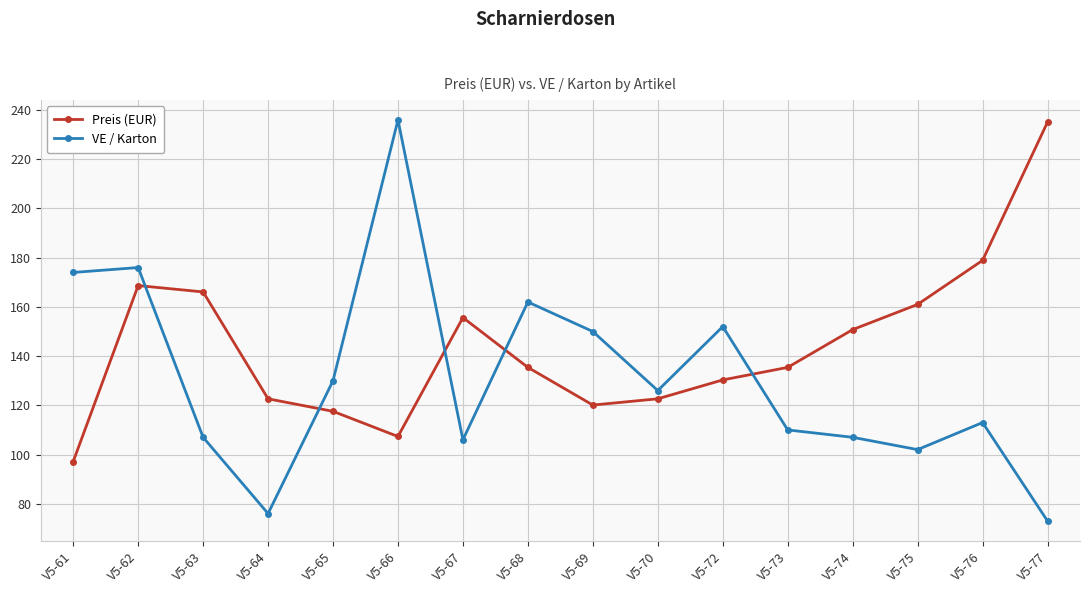

Between which two adjacent categories do VE / Karton and Preis (EUR) first intersect?

V5-62 and V5-63